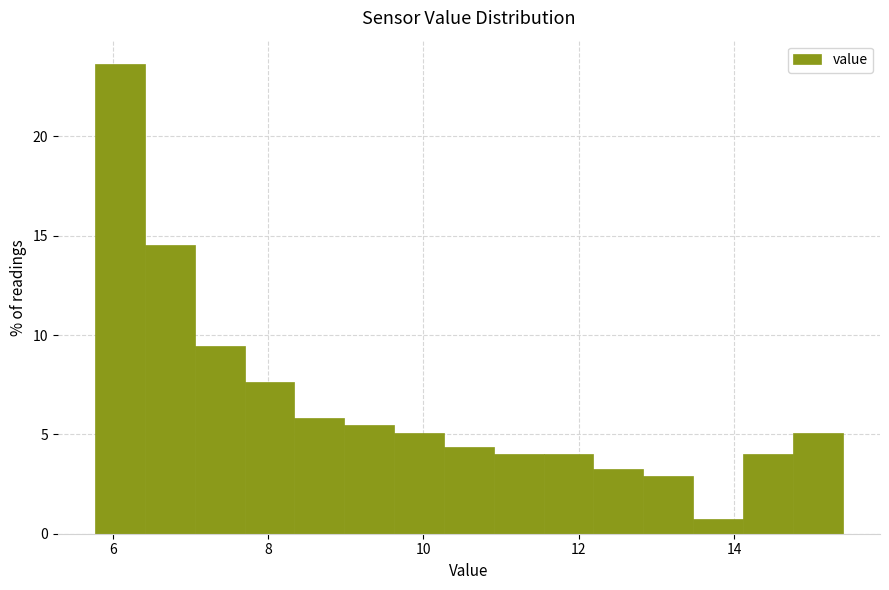

Read against the x-axis, roughly where is the centre of the tallest bar?

6.0